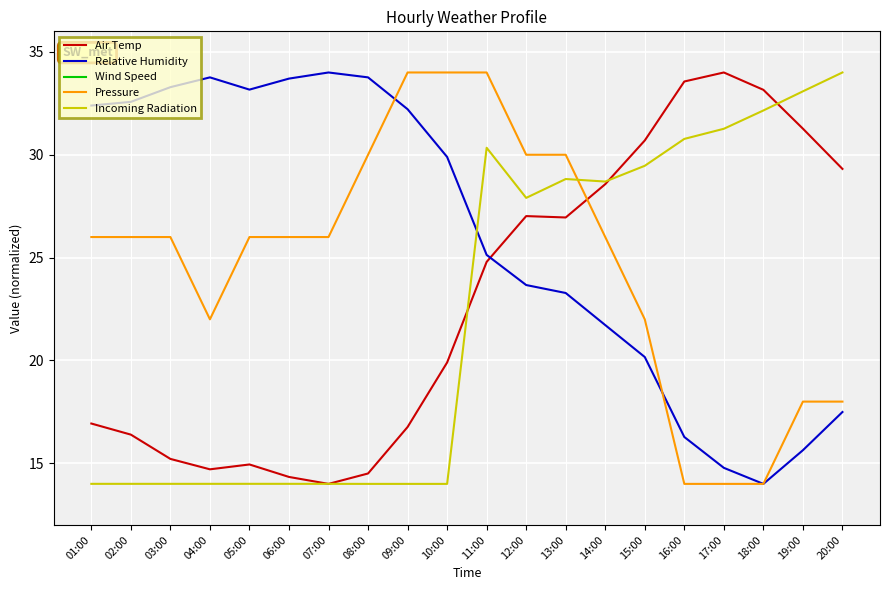

Reading left to right, what are all the values shown in this chart?

Air Temp: 01:00=16.9	02:00=16.4	03:00=15.2	04:00=14.7	05:00=14.9	06:00=14.3	07:00=14.0	08:00=14.5	09:00=16.8	10:00=19.9	11:00=24.8	12:00=27.0	13:00=27.0	14:00=28.6	15:00=30.7	16:00=33.6	17:00=34.0	18:00=33.2	19:00=31.3	20:00=29.3
Relative Humidity: 01:00=32.4	02:00=32.6	03:00=33.3	04:00=33.8	05:00=33.2	06:00=33.7	07:00=34.0	08:00=33.8	09:00=32.2	10:00=29.9	11:00=25.1	12:00=23.7	13:00=23.3	14:00=21.7	15:00=20.2	16:00=16.3	17:00=14.8	18:00=14.0	19:00=15.6	20:00=17.5
Wind Speed: 01:00=0.2	02:00=0.2	03:00=0.2	04:00=0.2	05:00=0.2	06:00=0.2	07:00=0.2	08:00=0.2	09:00=0.2	10:00=0.2	11:00=0.2	12:00=0.2	13:00=0.2	14:00=0.2	15:00=0.2	16:00=0.2	17:00=0.2	18:00=0.2	19:00=0.2	20:00=0.2
Pressure: 01:00=26.0	02:00=26.0	03:00=26.0	04:00=22.0	05:00=26.0	06:00=26.0	07:00=26.0	08:00=30.0	09:00=34.0	10:00=34.0	11:00=34.0	12:00=30.0	13:00=30.0	14:00=26.0	15:00=22.0	16:00=14.0	17:00=14.0	18:00=14.0	19:00=18.0	20:00=18.0
Incoming Radiation: 01:00=14.0	02:00=14.0	03:00=14.0	04:00=14.0	05:00=14.0	06:00=14.0	07:00=14.0	08:00=14.0	09:00=14.0	10:00=14.0	11:00=30.3	12:00=27.9	13:00=28.8	14:00=28.7	15:00=29.5	16:00=30.8	17:00=31.3	18:00=32.2	19:00=33.1	20:00=34.0